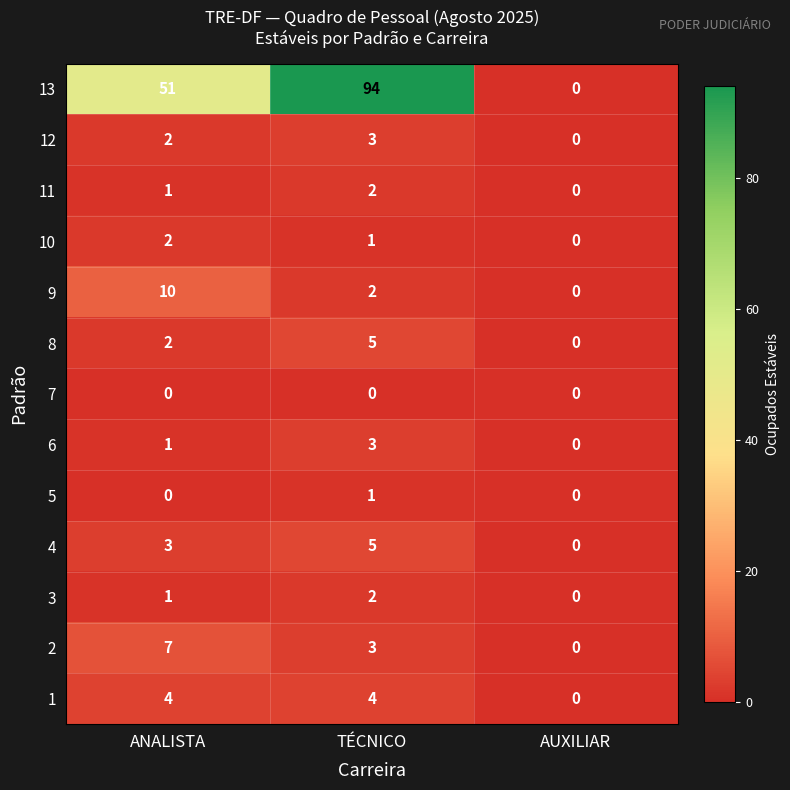

Which series changed the most between ANALISTA and TÉCNICO?

13